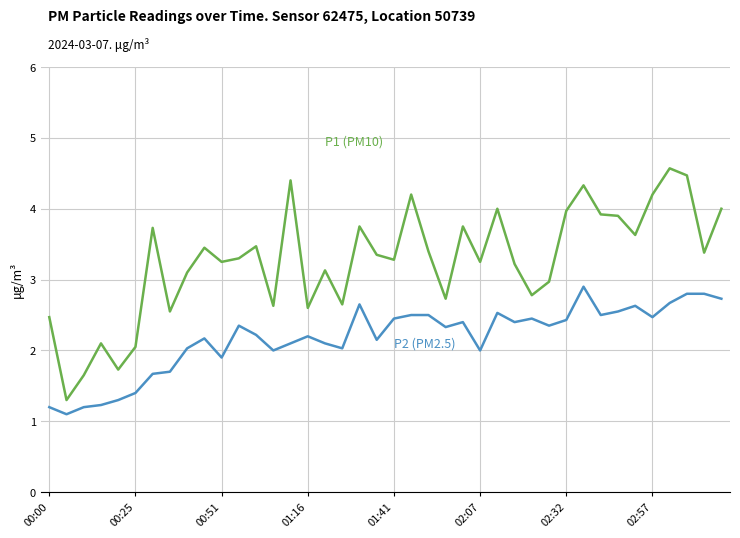

What is the maximum value shown in the chart?

4.6